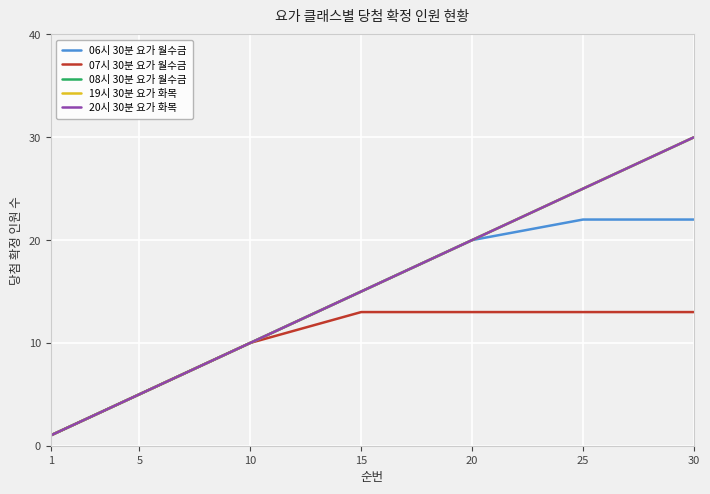

The value of 08시 30분 요가 월수금 at 5 is 5. True or false?

True